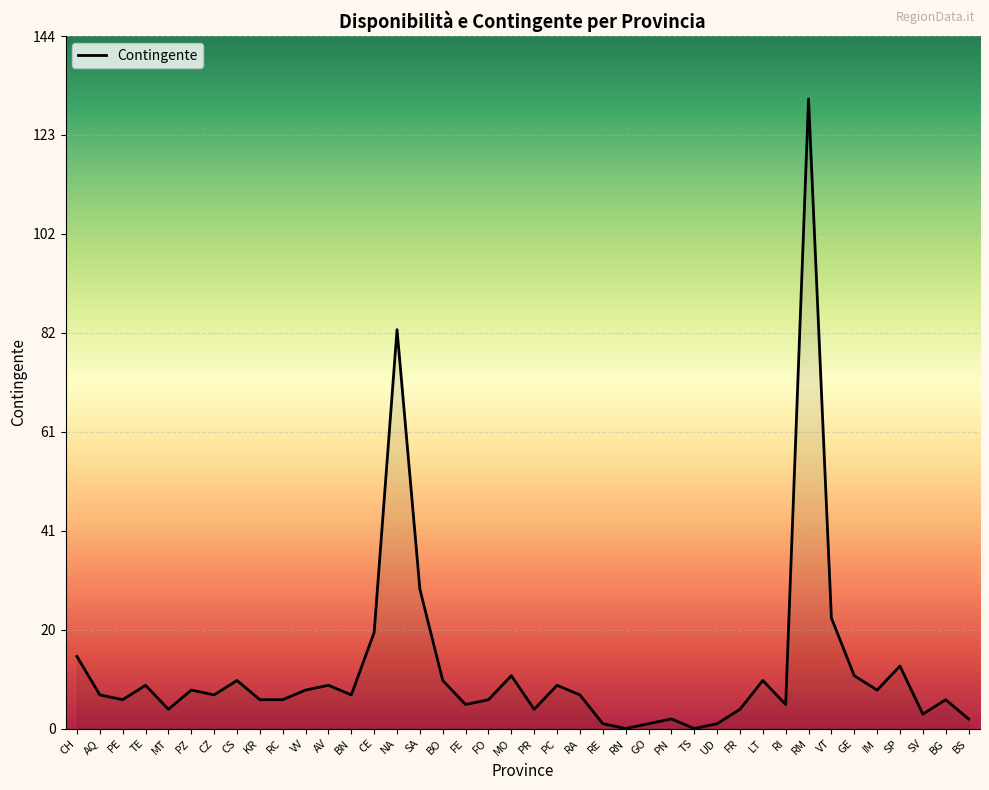

Reading right to left, extract all data points from this chart.

2	6	3	13	8	11	23	131	5	10	4	1	0	2	1	0	1	7	9	4	11	6	5	10	29	83	20	7	9	8	6	6	10	7	8	4	9	6	7	15